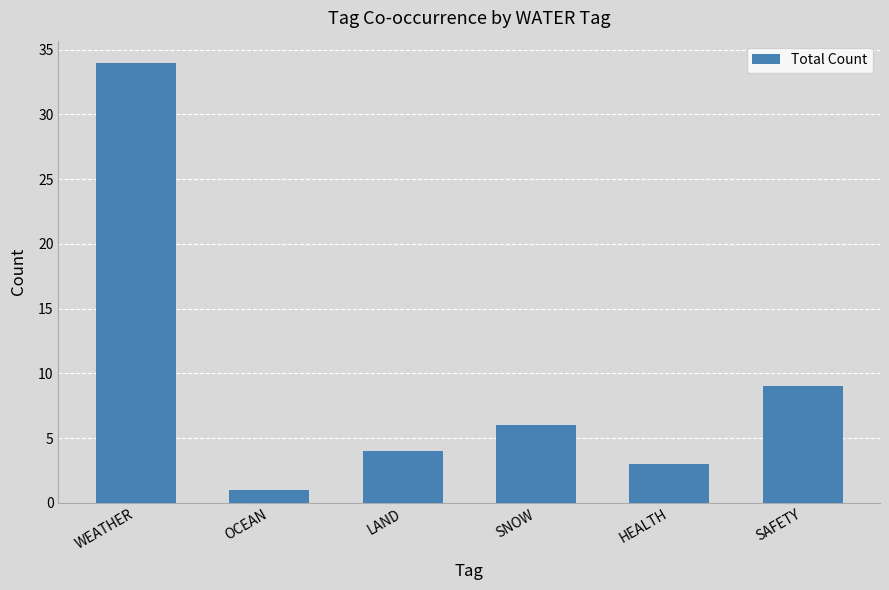

The chart shows a value of 6 at SNOW. True or false?

True